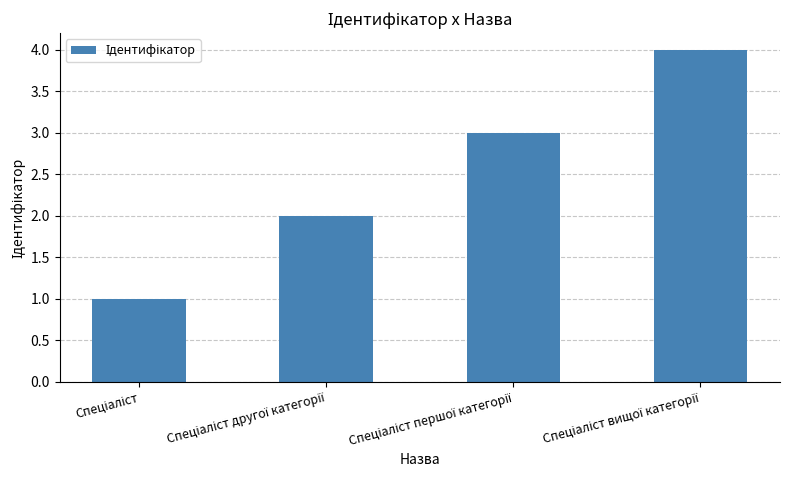

What is the greatest value displayed?

4